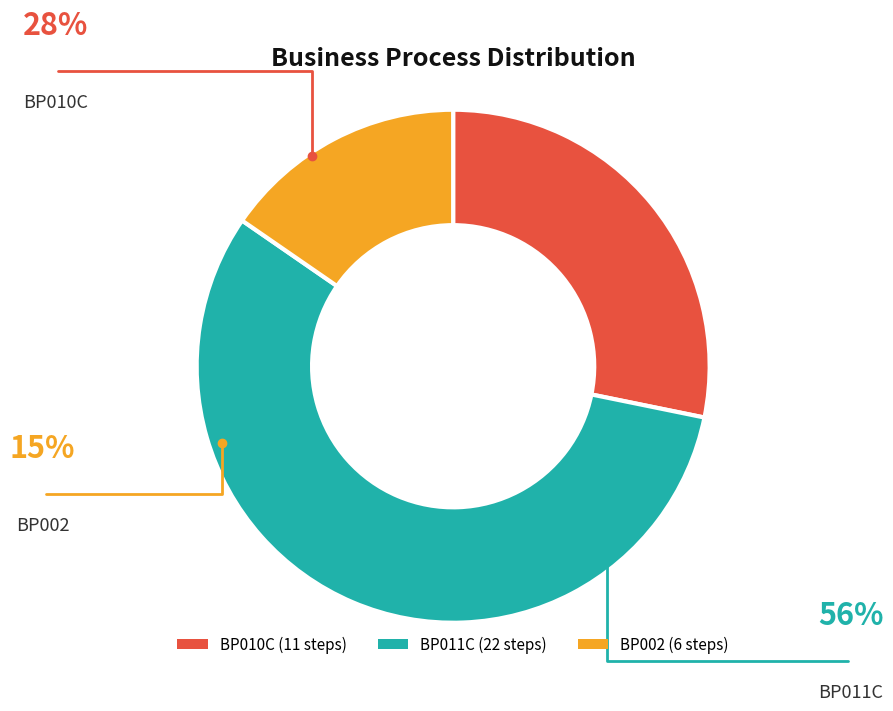

Which slice is the largest?

BP011C